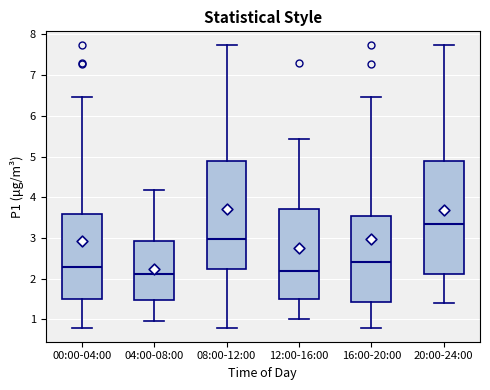

Reading left to right, transcribe this box plot: for each box, give where its median line is, the range the box spans, and where its two whiskers end, as read against the y-axis. The values are not printed on the chart, so give them approximately, as read against the axis.

00:00-04:00: median 2.3, box 1.5 to 3.6, whiskers 0.8 to 6.5
04:00-08:00: median 2.1, box 1.5 to 2.9, whiskers 1.0 to 4.2
08:00-12:00: median 3.0, box 2.2 to 4.9, whiskers 0.8 to 7.7
12:00-16:00: median 2.2, box 1.5 to 3.7, whiskers 1.0 to 5.4
16:00-20:00: median 2.4, box 1.4 to 3.5, whiskers 0.8 to 6.5
20:00-24:00: median 3.3, box 2.1 to 4.9, whiskers 1.4 to 7.7